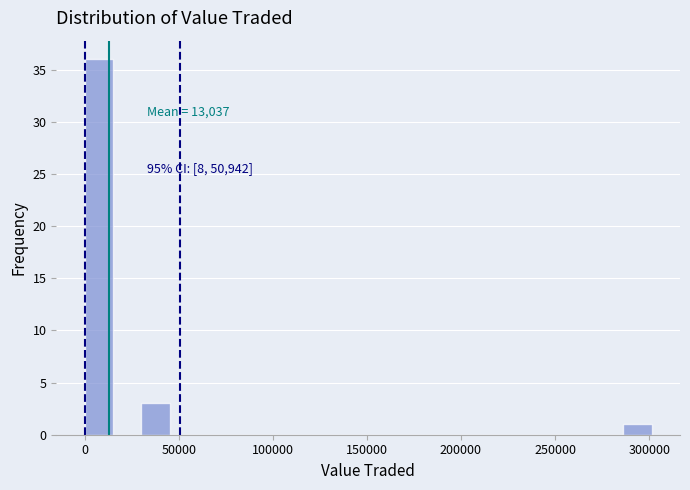

Read against the x-axis, roughly where is the centre of the tallest bar?

10000